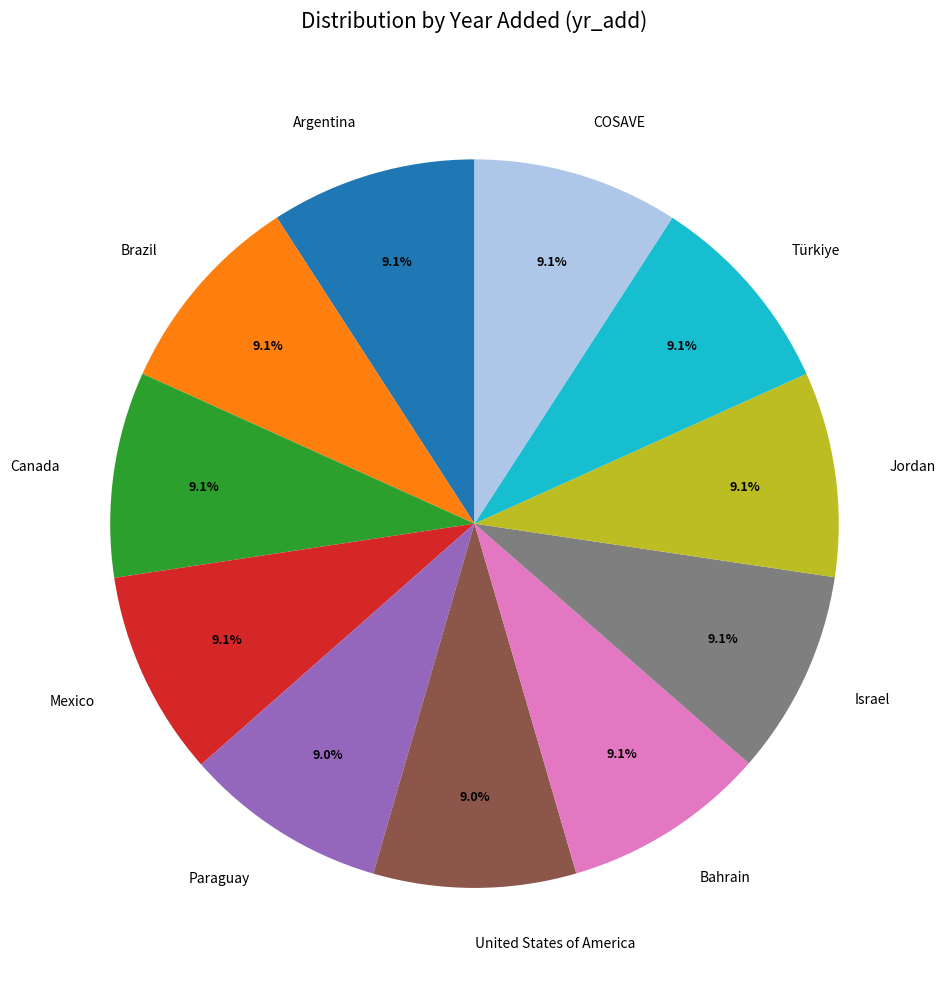

To the nearest percent, what percentage of the pie is Türkiye?

9%